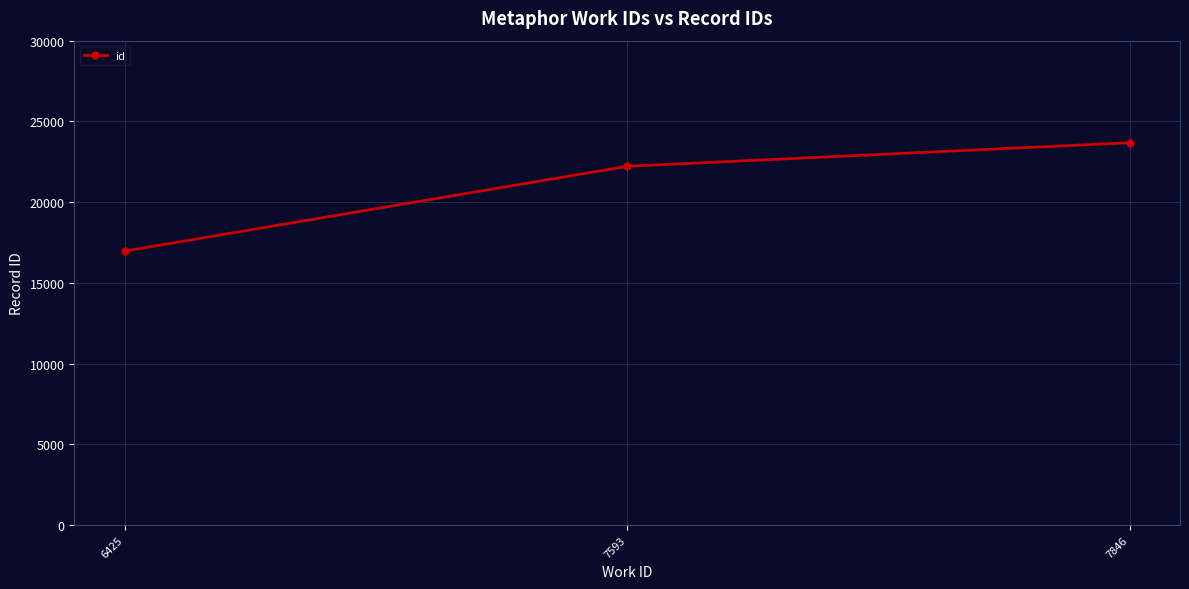

How many lines are shown in the chart?

1